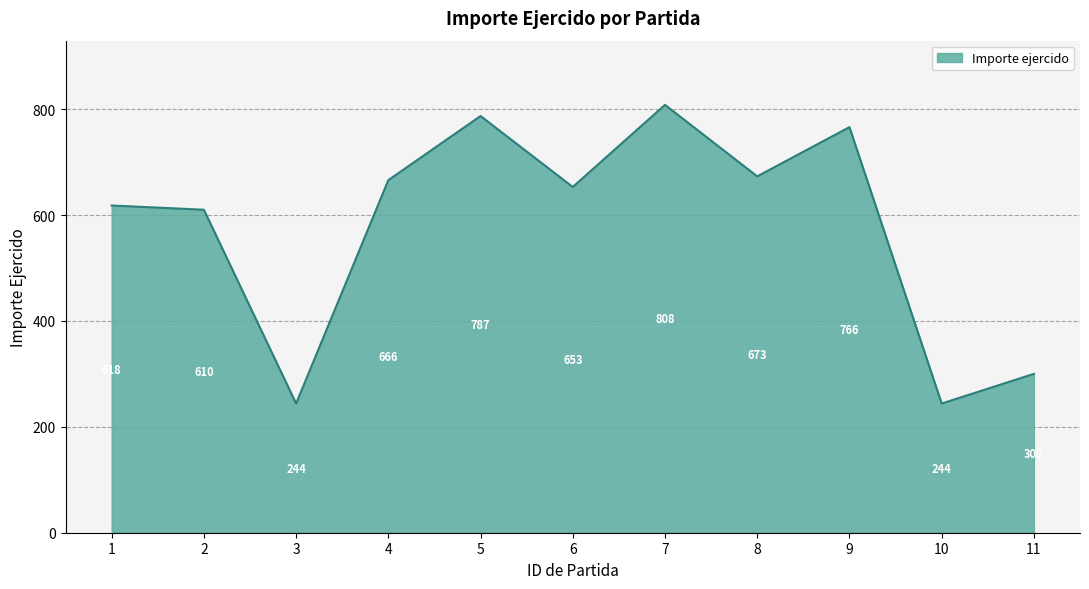

How many interior local peaks (higher than both neighbors) does the data have?

3